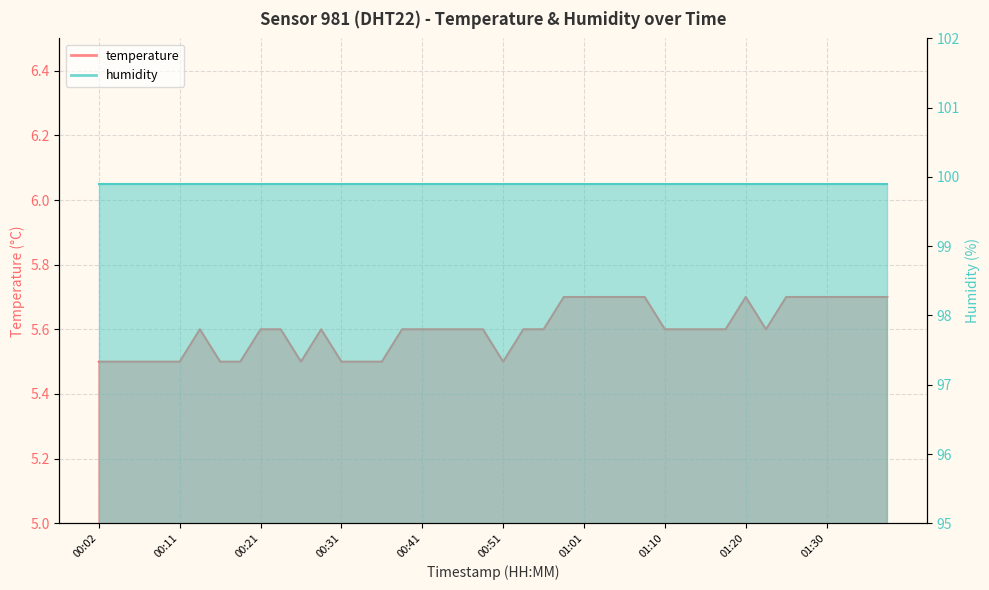

What is the approximate value at 01:25?

5.7